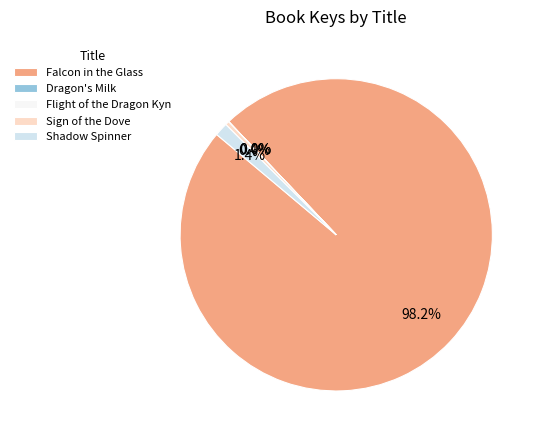

Does any single category account for the majority?

Yes